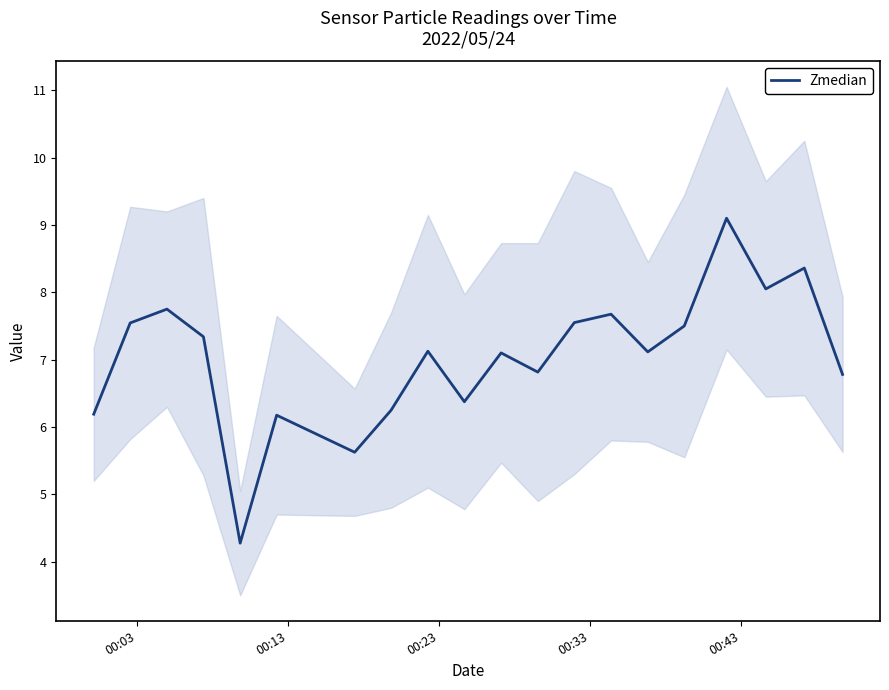

What is the difference between the second highest and second lowest values?

2.7